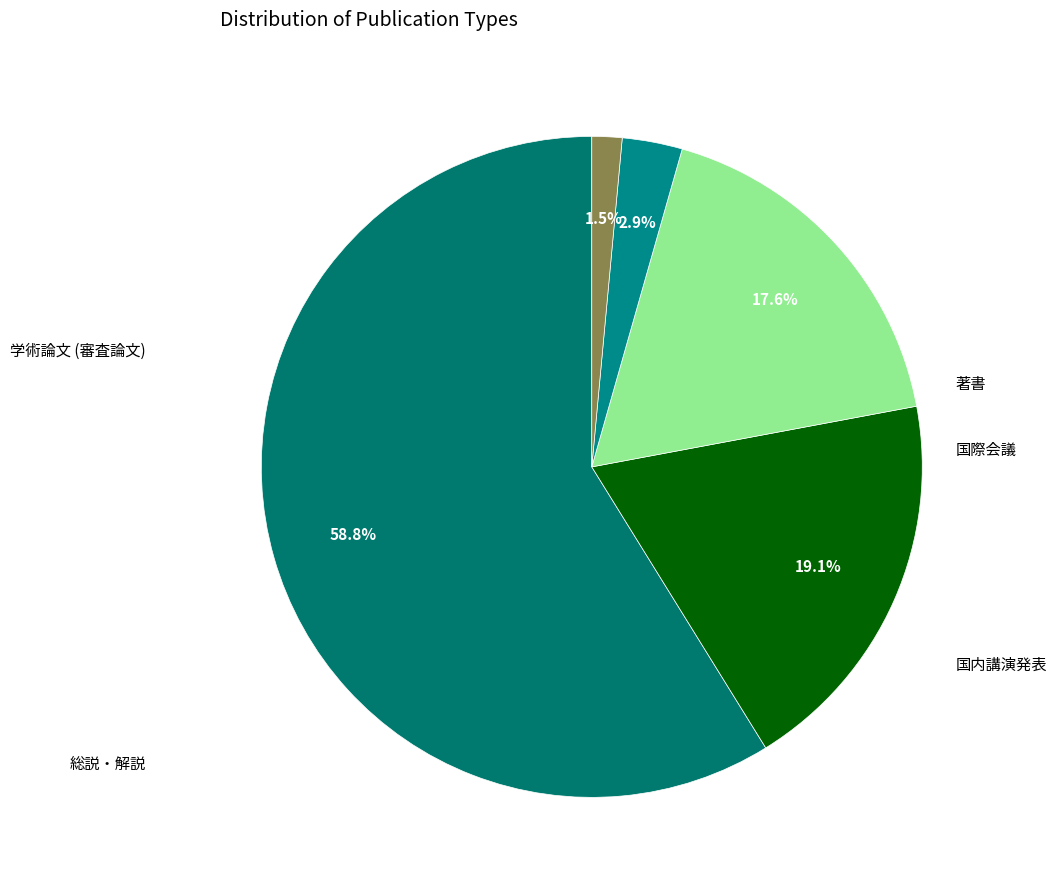

To the nearest percent, what is the difference between the 国際会議 and 著書 slice percentages?

15%